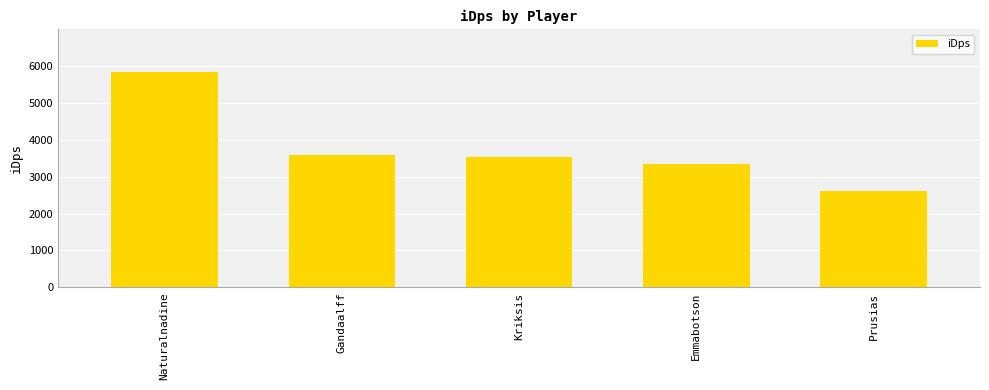

What is the difference between the values at Kriksis and Prusias?

899.6